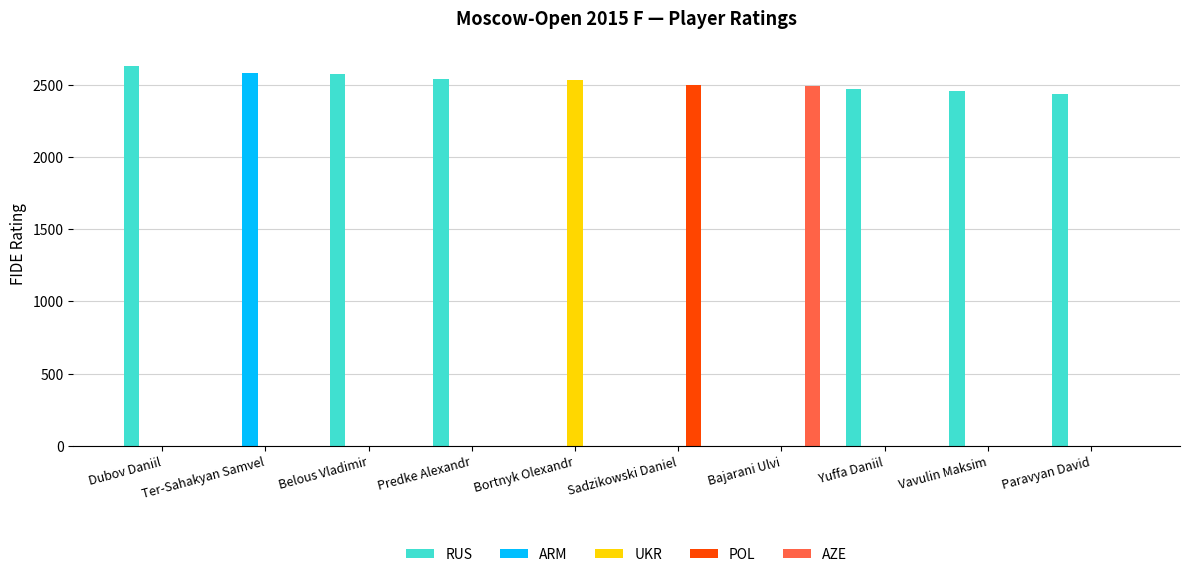

The value of AZE at Belous Vladimir is -1678. True or false?

False